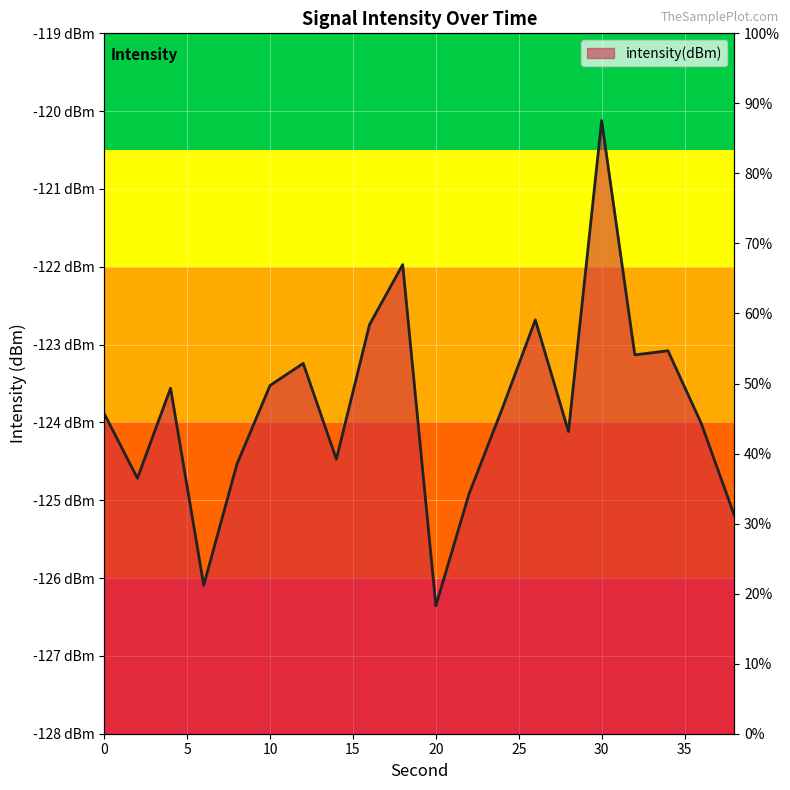

What is the smallest value displayed?

-126.4